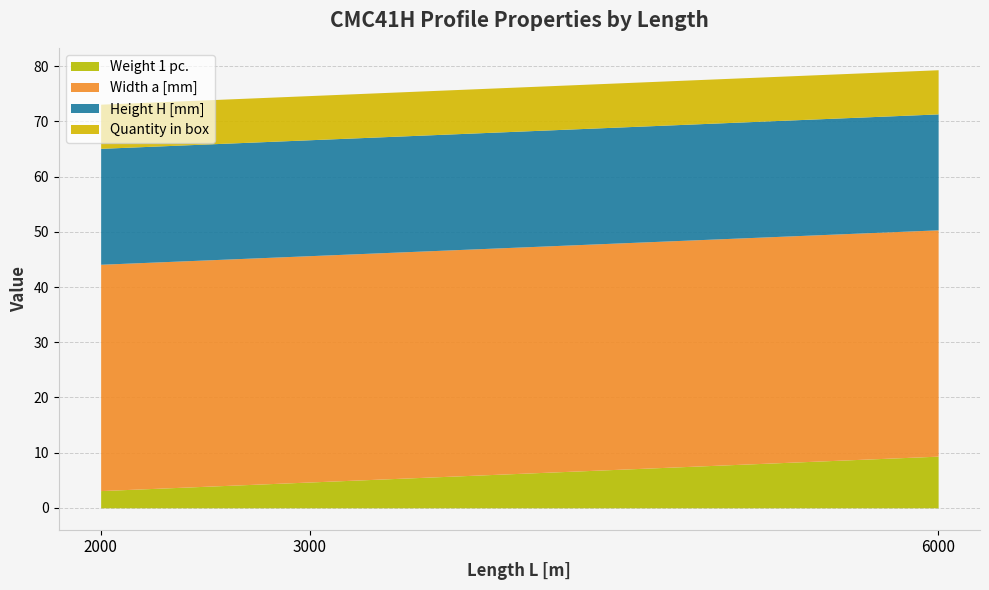

What is the total value across all series at 6000?

79.4